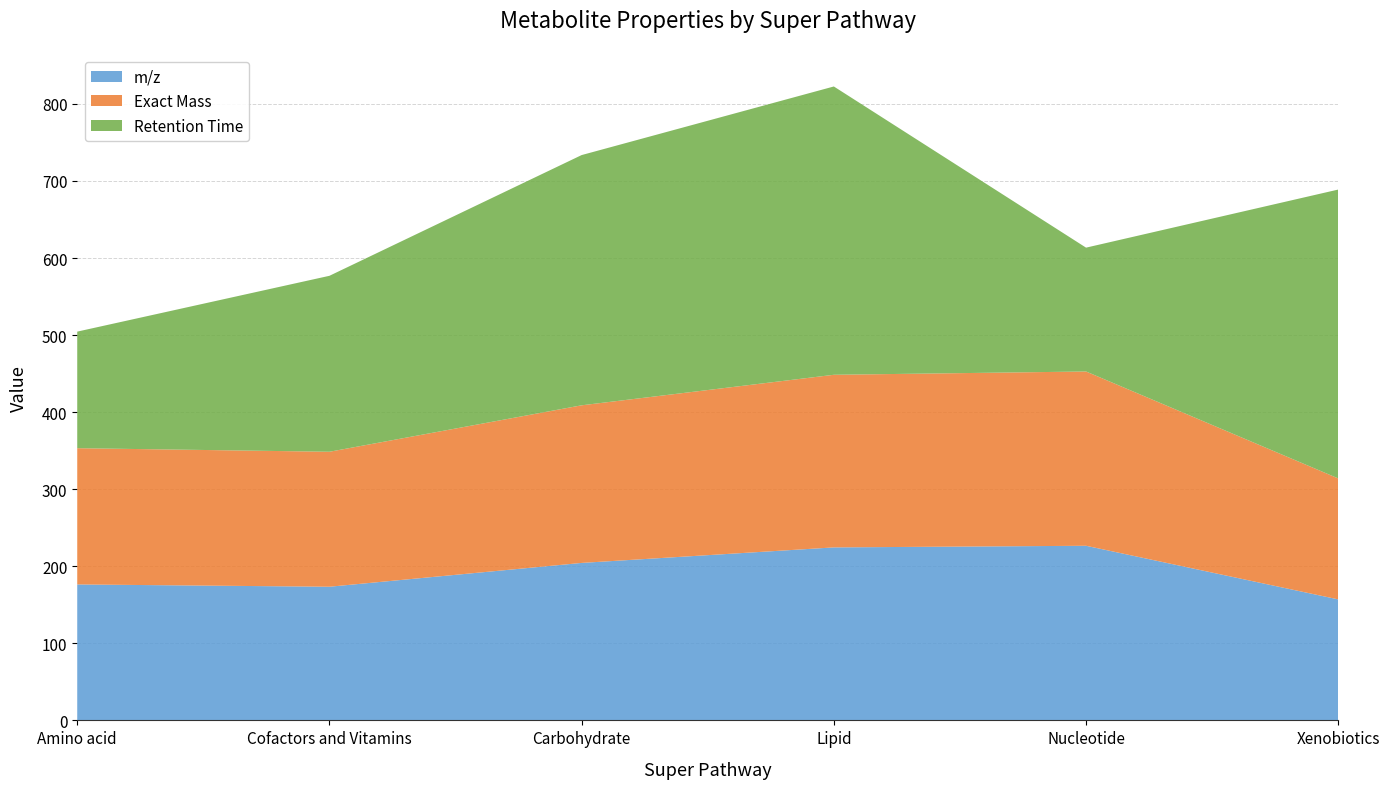

What is the approximate value of m/z at Nucleotide?

226.6